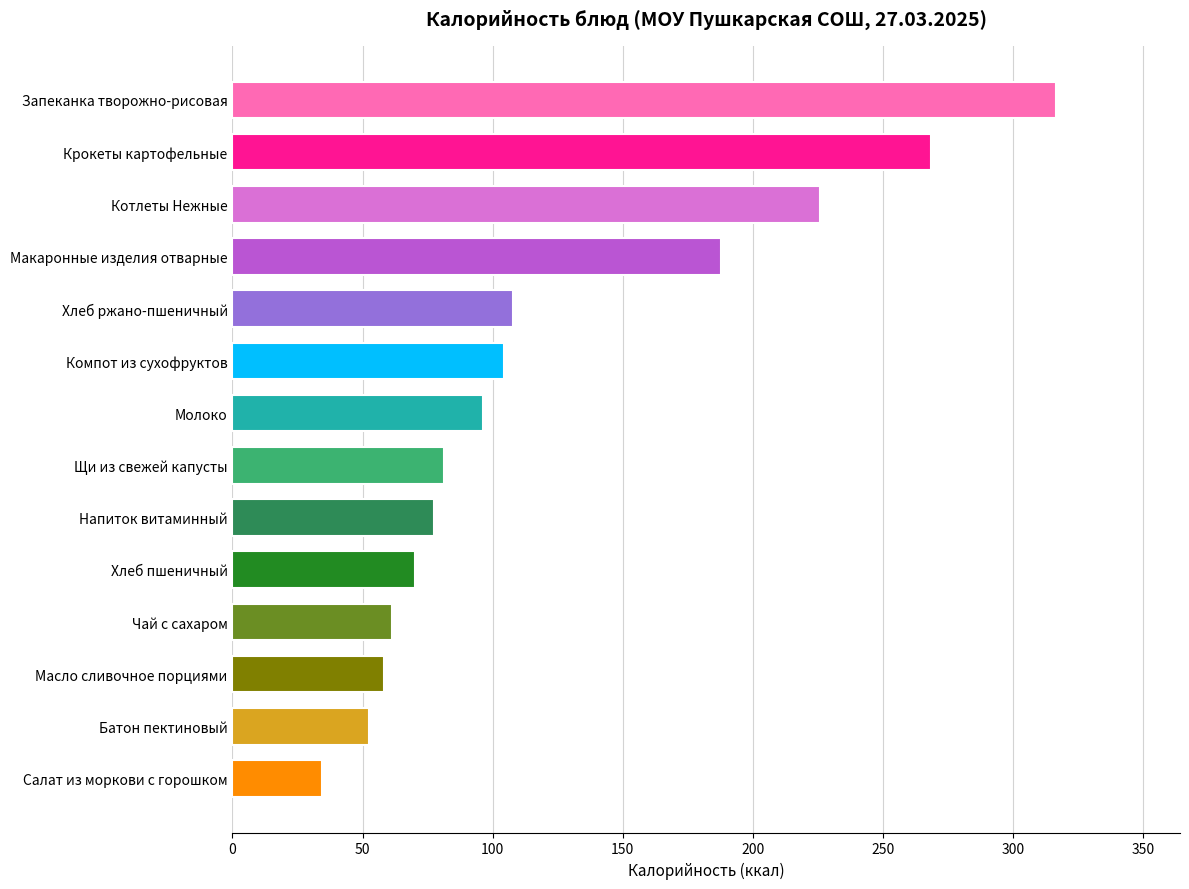

Are the bars grouped side by side (vs. stacked)?

No